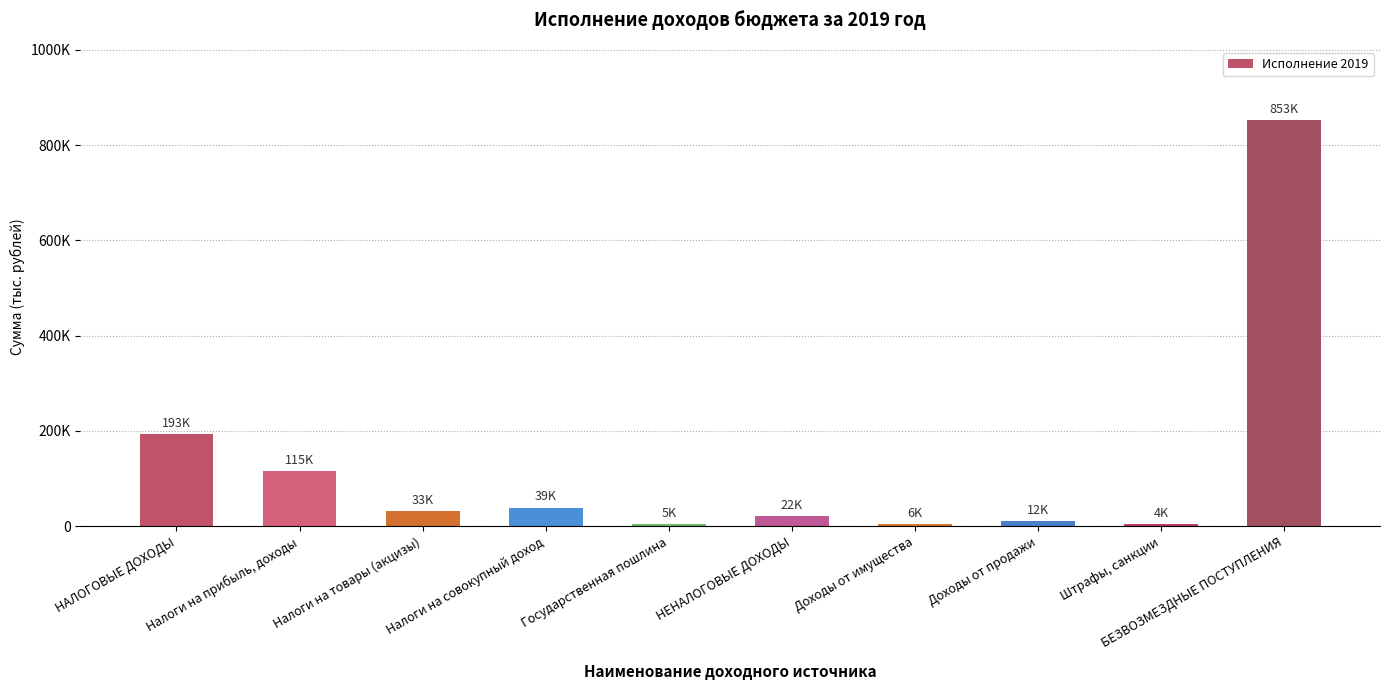

Reading left to right, what are all the values shown in this chart?

192628.0	115246.4	32883.4	39274.6	5223.6	22272.1	5632.1	11791.6	4233.1	852737.1